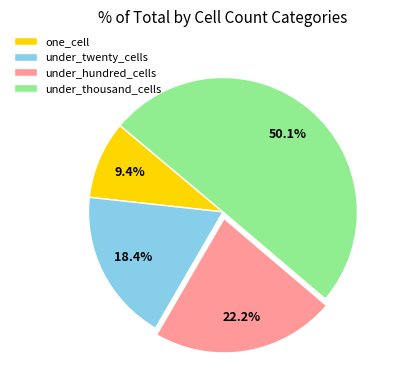

Count the number of slices in the pie.

4